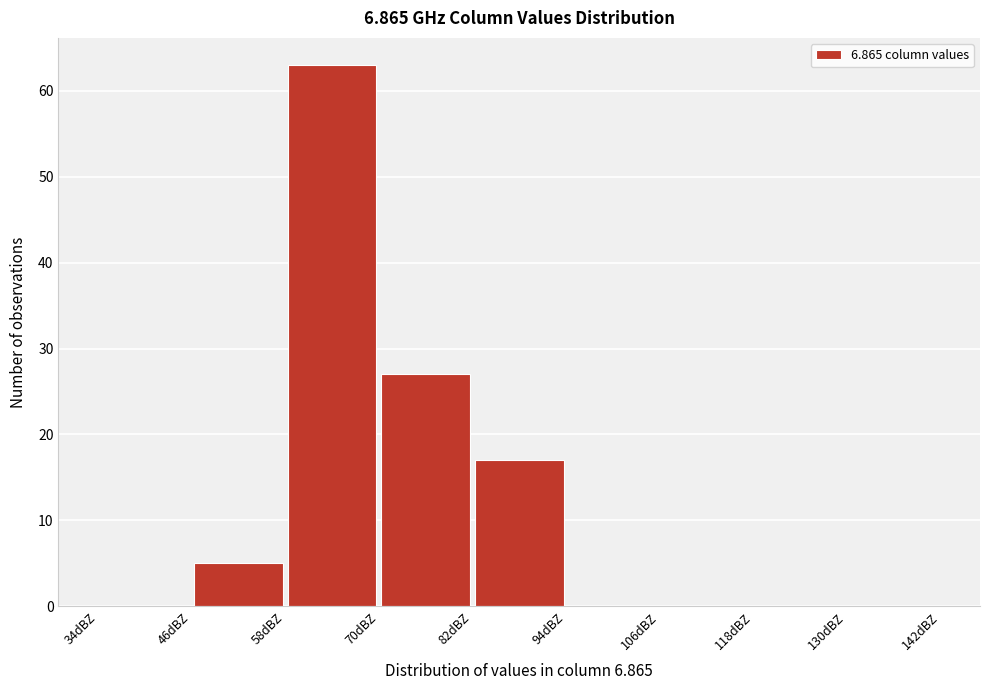

Reading left to right, list every bar in this chart as the range it spans on the x-axis followed by its height. The values are not printed on the chart, so give them approximately, as read against the axis.

34 to 46: 0
46 to 58: 5
58 to 70: 63
70 to 82: 27
82 to 94: 17
94 to 106: 0
106 to 118: 0
118 to 130: 0
130 to 142: 0